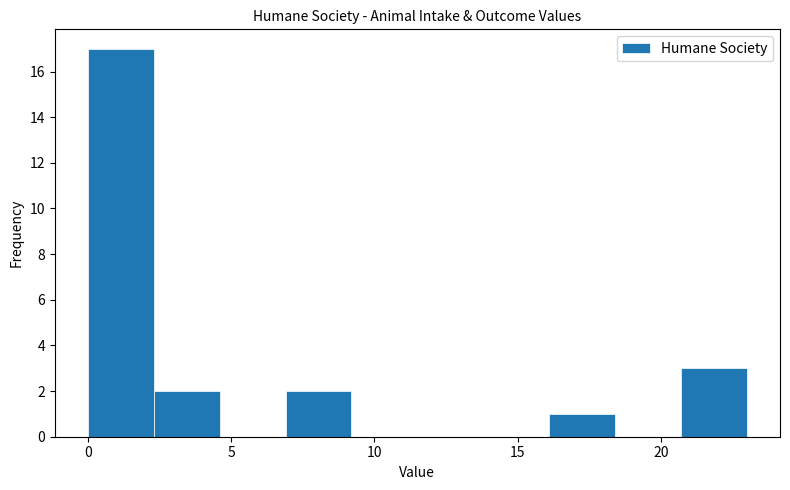

Reading left to right, transcribe this chart: for each bar, give the range it covers on the x-axis and its height. Neither the bar edges nor the heights are printed on the chart, so give them approximately, as read against the axes.

0.0 to 2.3: 17
2.3 to 4.6: 2
4.6 to 6.9: 0
6.9 to 9.2: 2
9.2 to 11.5: 0
11.5 to 13.8: 0
13.8 to 16.1: 0
16.1 to 18.4: 1
18.4 to 20.7: 0
20.7 to 23.0: 3